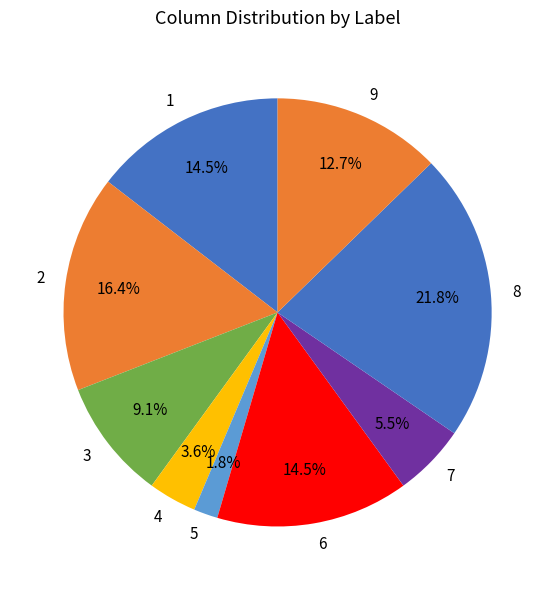

How many slices are in this pie chart?

9